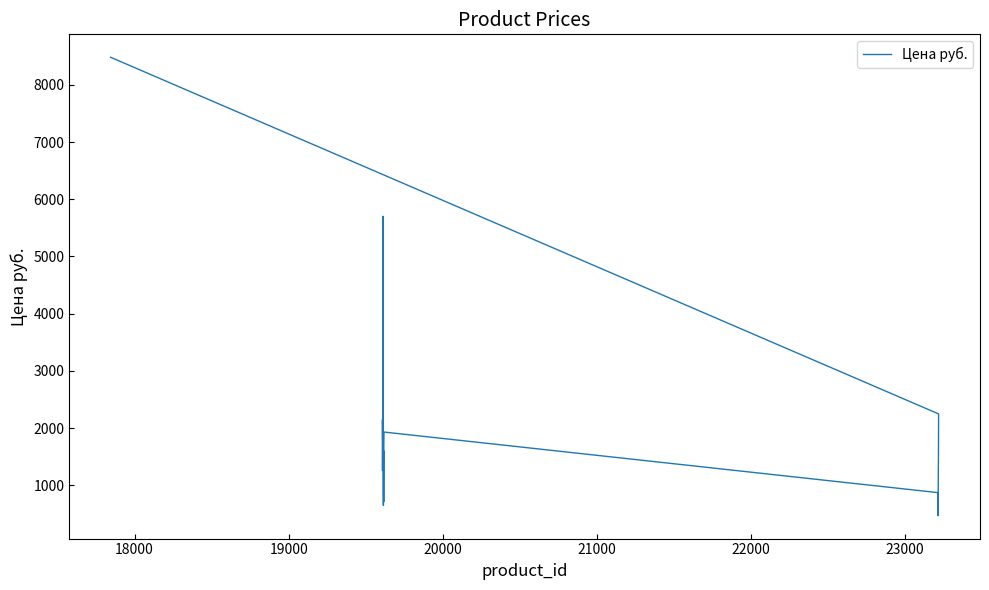

What is the sum of all values?

41198.3